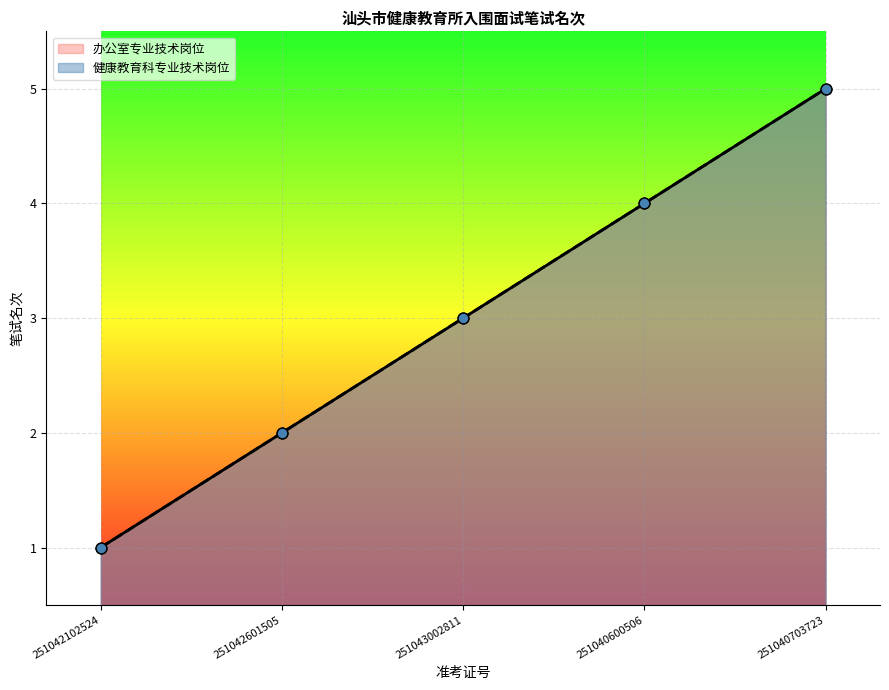

Which series has the largest total across all categories?

办公室专业技术岗位